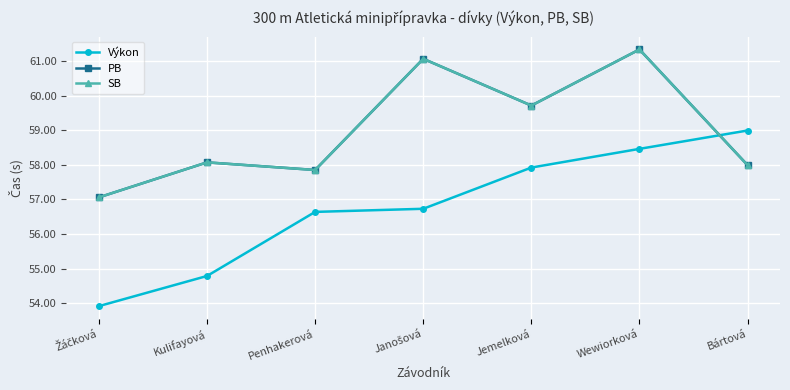

What is the label of the 2nd point from the left?

Kulifayová